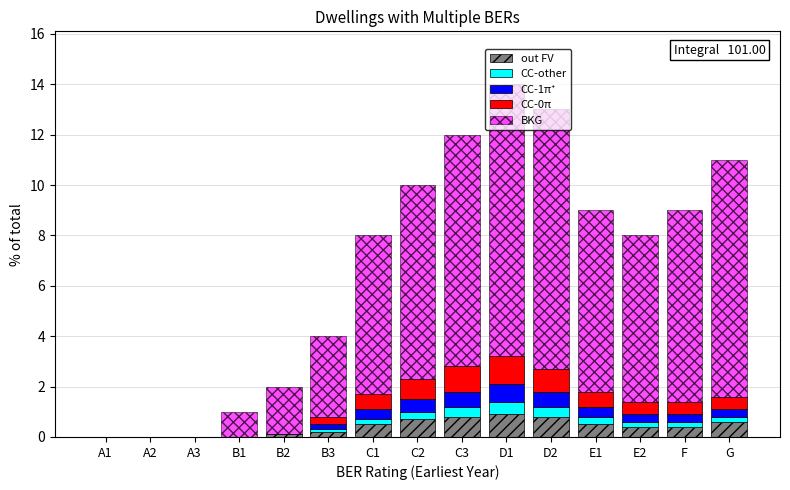

What is the total value across all series at B1?

1.0